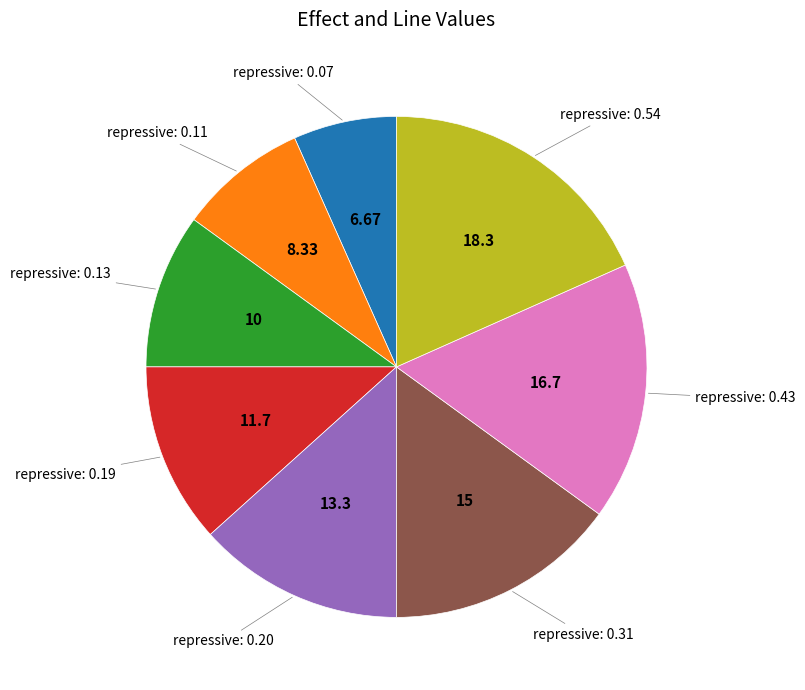

Does any single category account for the majority?

No